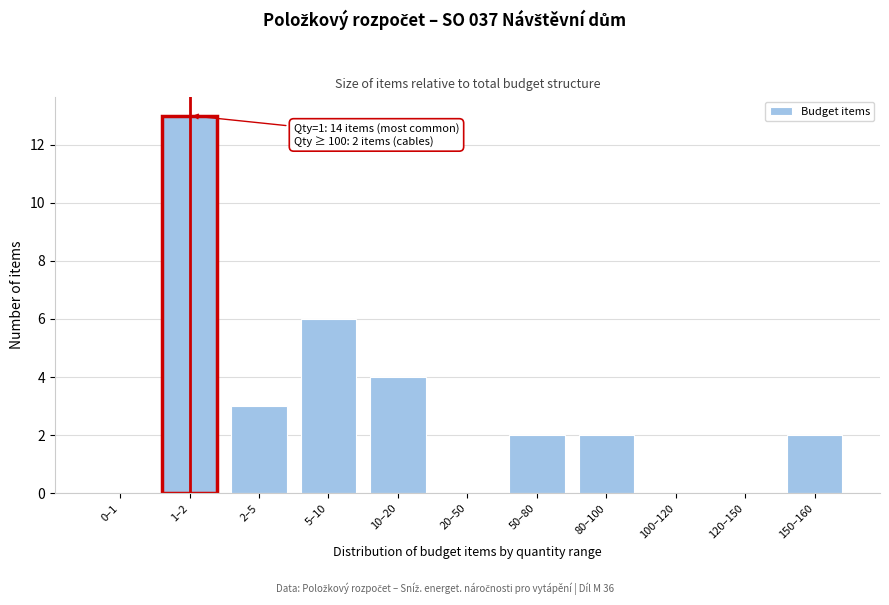

Reading left to right, list all the values displayed in this chart.

0–1=0	1–2=13	2–5=3	5–10=6	10–20=4	20–50=0	50–80=2	80–100=2	100–120=0	120–150=0	150–160=2